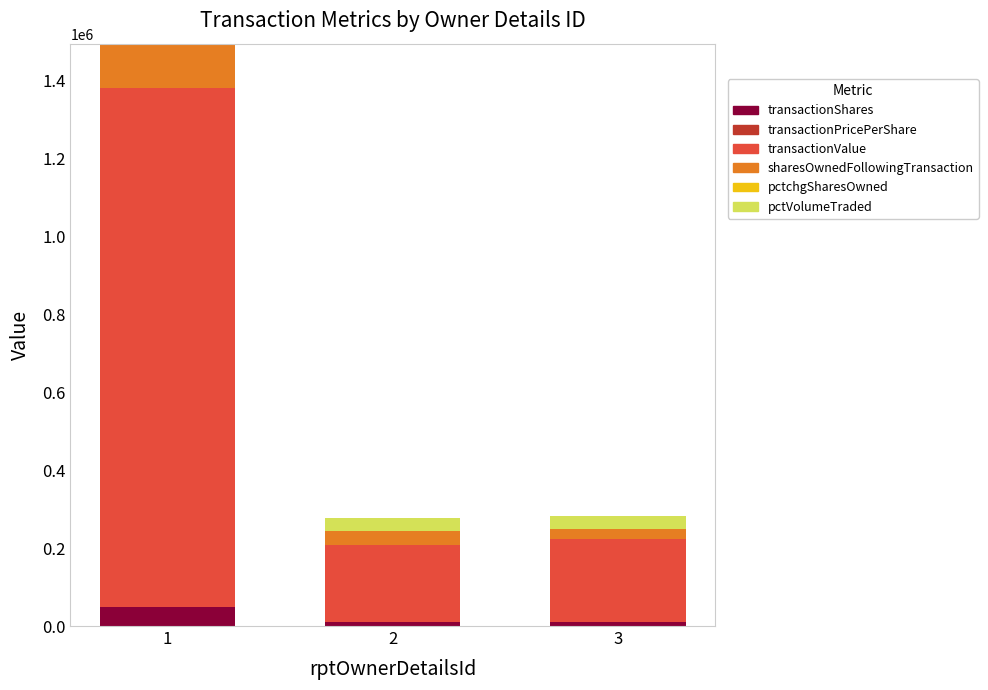

Are the bars horizontal?

No